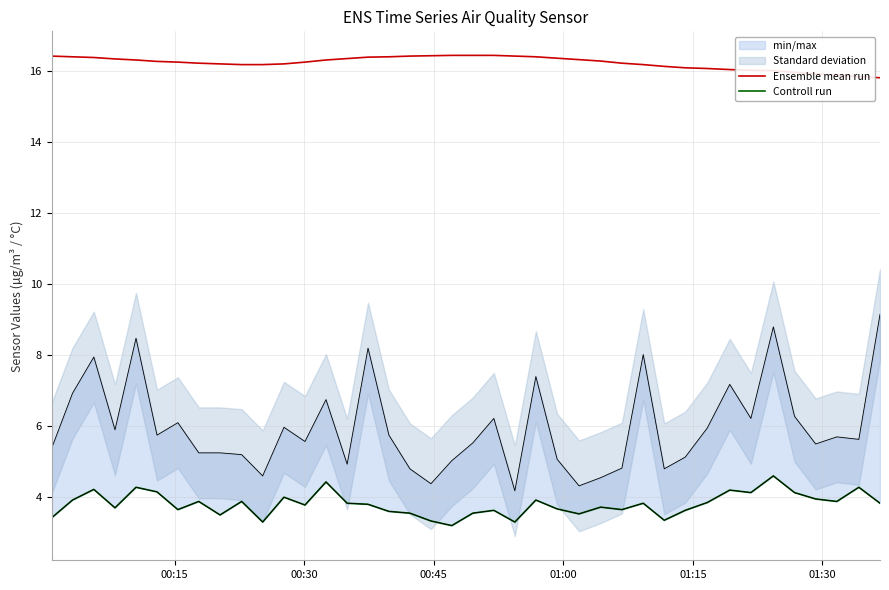

What is the minimum value for Ensemble mean run?

15.8